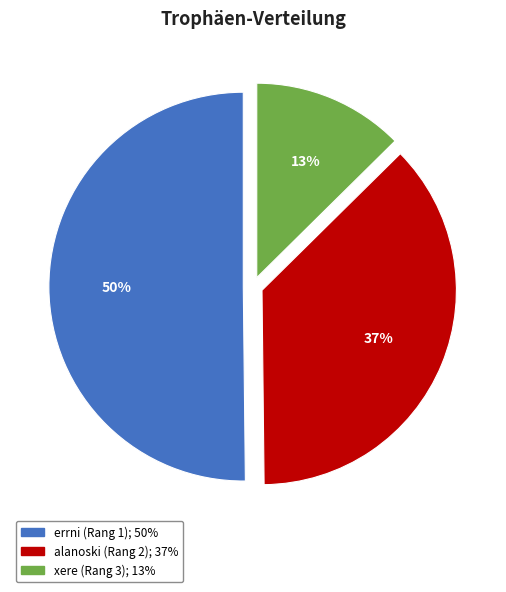

Between errni (Rang 1) and xere (Rang 3), which is larger?

errni (Rang 1)